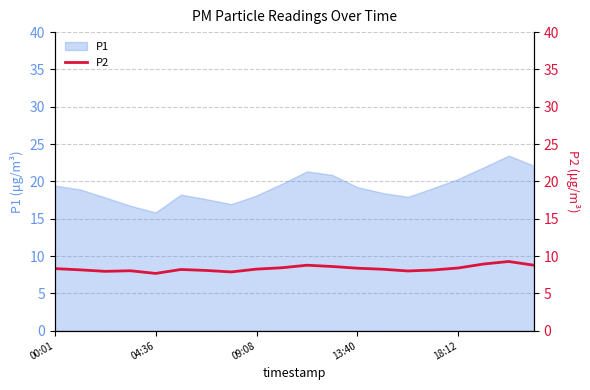

Reading left to right, extract all data points from this chart.

8.3	8.2	8.0	8.0	7.7	8.2	8.1	7.9	8.2	8.4	8.8	8.6	8.4	8.2	8.0	8.1	8.4	8.9	9.3	8.8